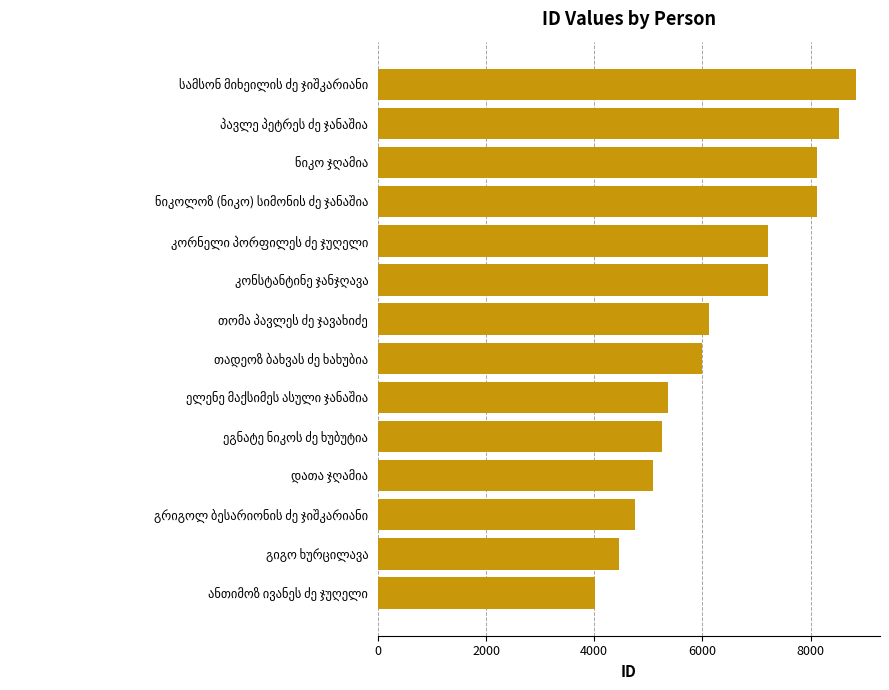

What is the greatest value displayed?

8843